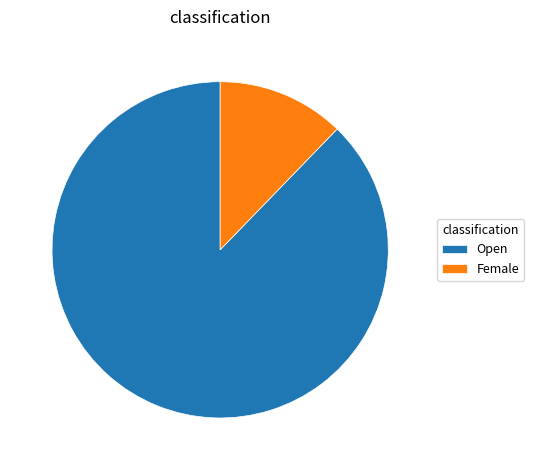

Between Female and Open, which is larger?

Open